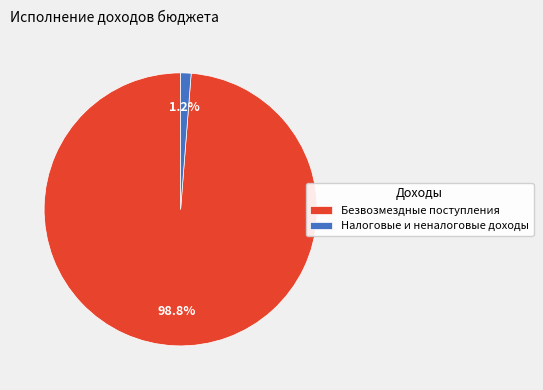

To the nearest percent, what is the average slice percentage?

50%